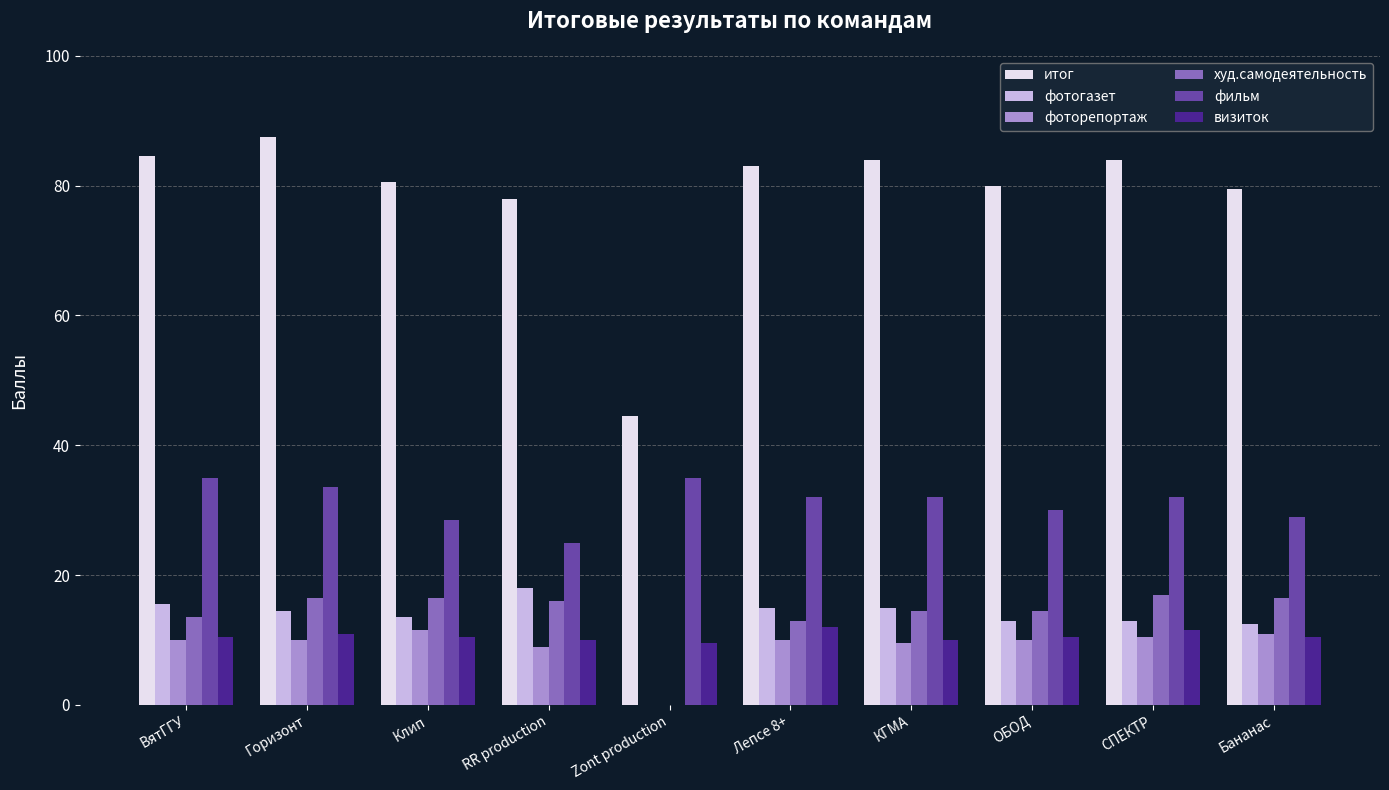

What is the sum of all фотогазет values?

130.0